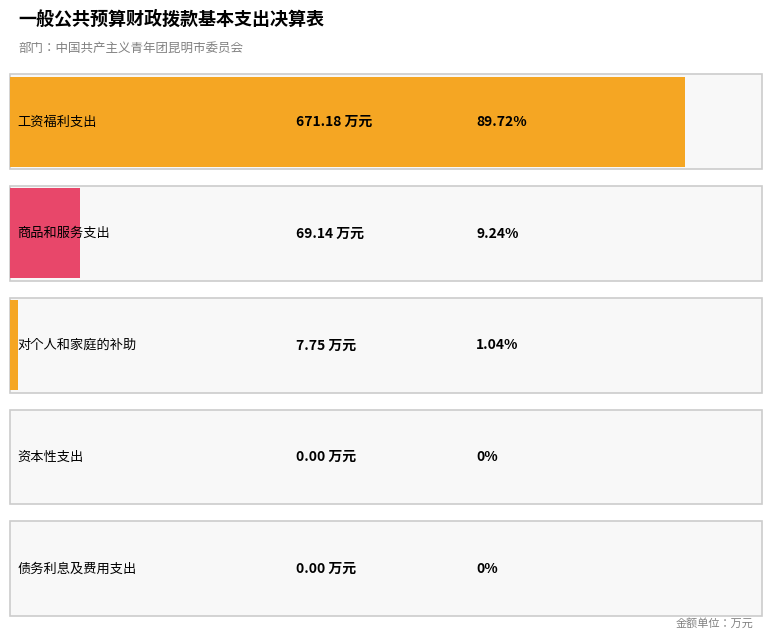

Reading left to right, extract all data points from this chart.

工资福利支出=671.2	商品和服务支出=69.1	资本性支出=0.0	对个人和家庭的补助=7.8	债务利息及费用支出=0.0